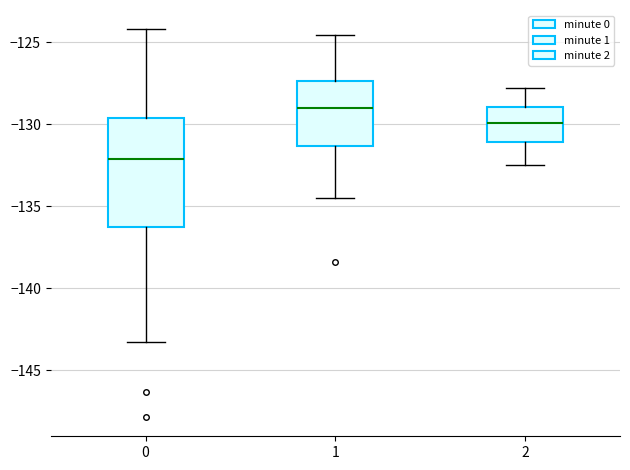

Where is the upper edge of the box at x = 0 on the y-axis? The values are not printed on the chart, so give them approximately, as read against the axis.

-129.5